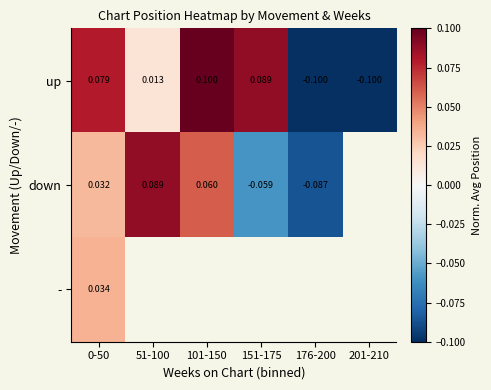

Which label corresponds to the largest value in the chart?

101-150